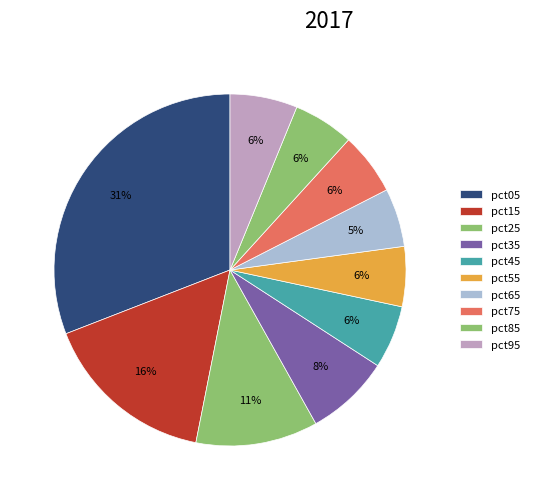

Is it true that pct45 is 1% of the pie?

False